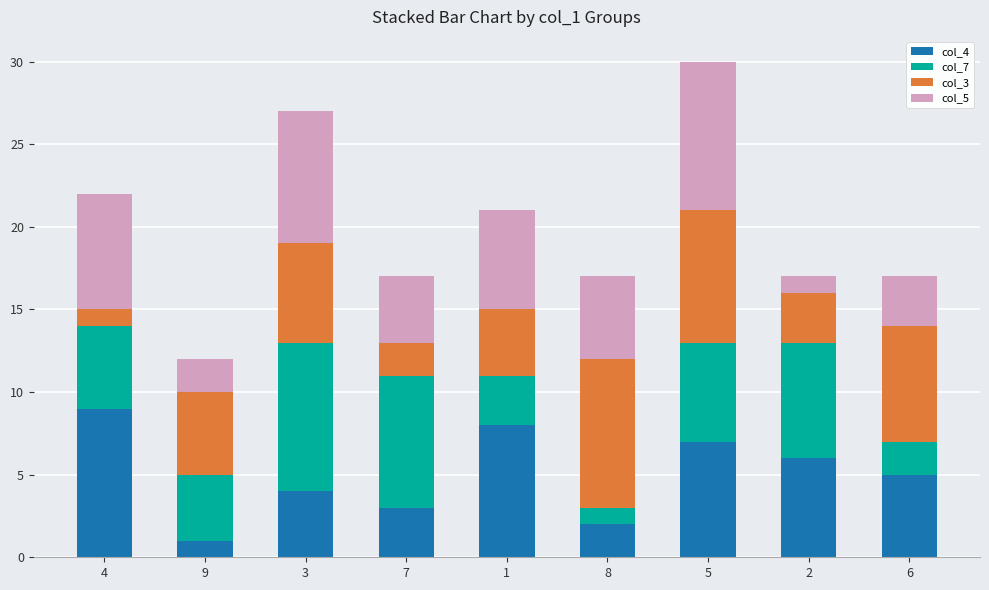

What are all the series names shown in the legend?

col_4, col_7, col_3, col_5